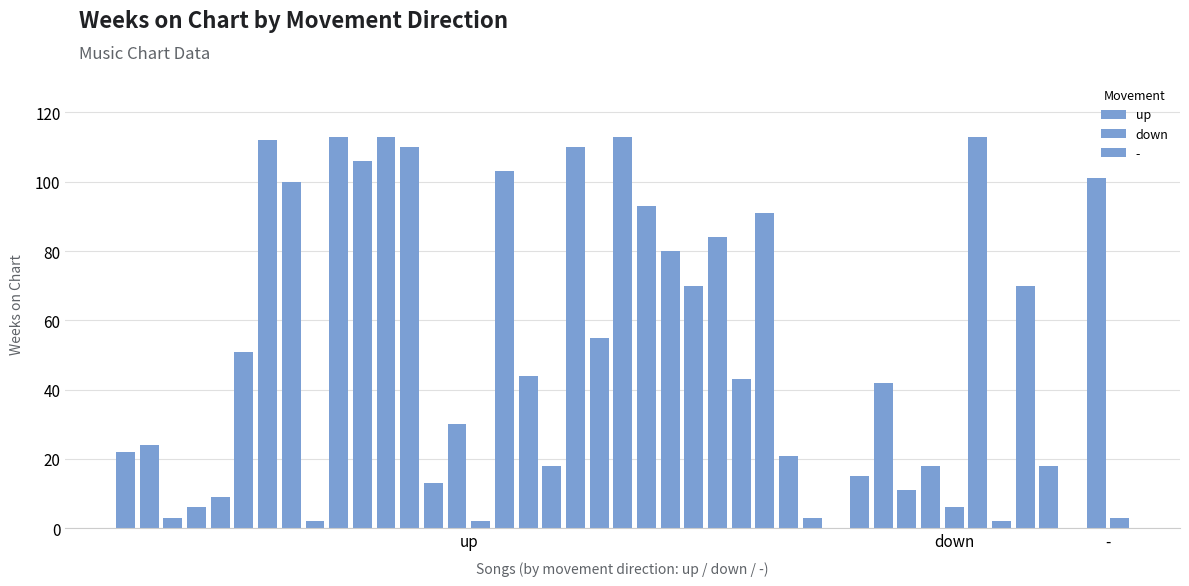

Which category has the lowest value across all series?

up